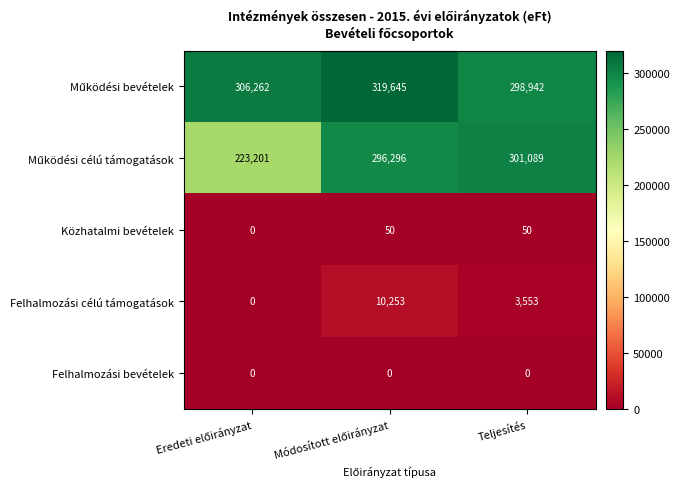

What is the maximum value for Közhatalmi bevételek?

50